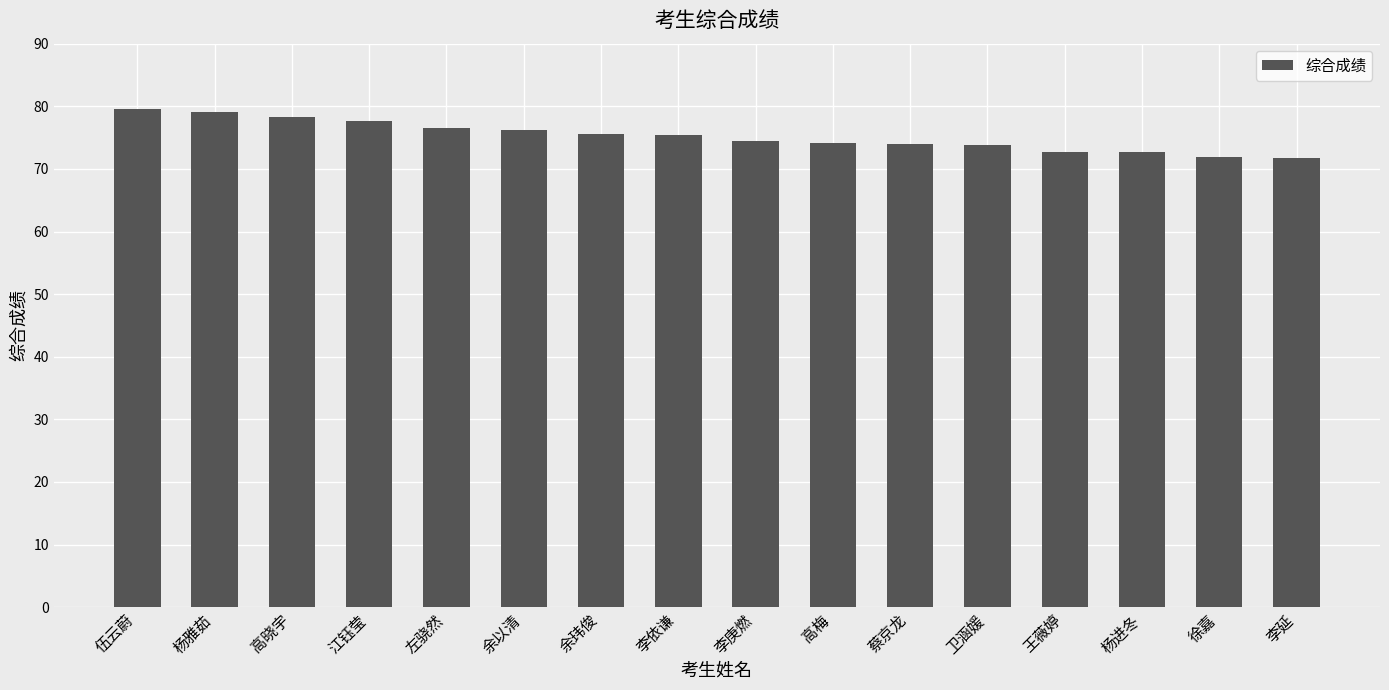

How many bars are there in total?

16